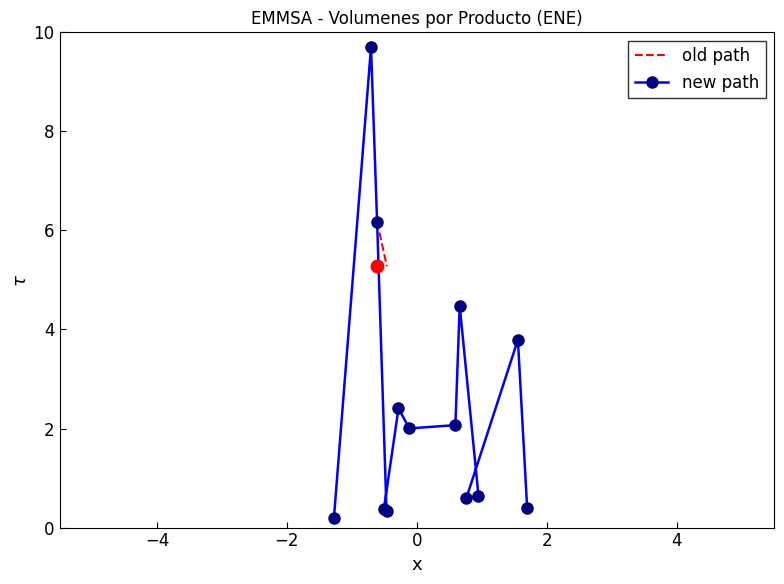

How many data points in new path are less than 2?

6